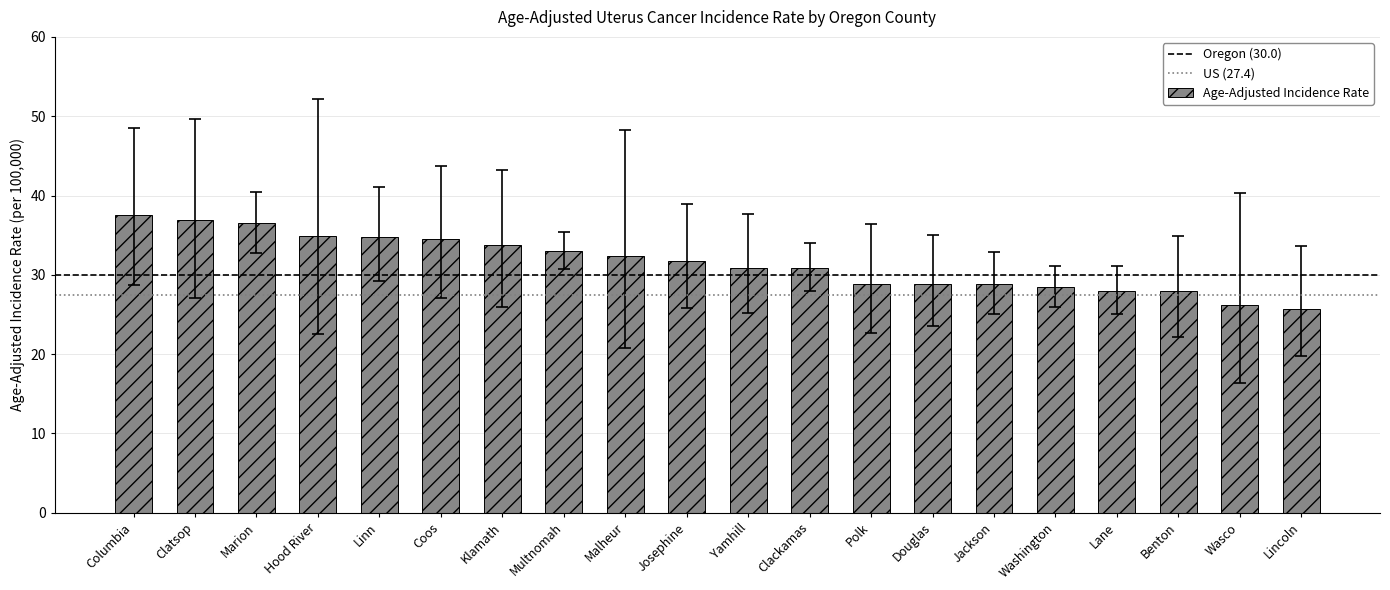

Is it true that the value at Linn is 54.9?

False